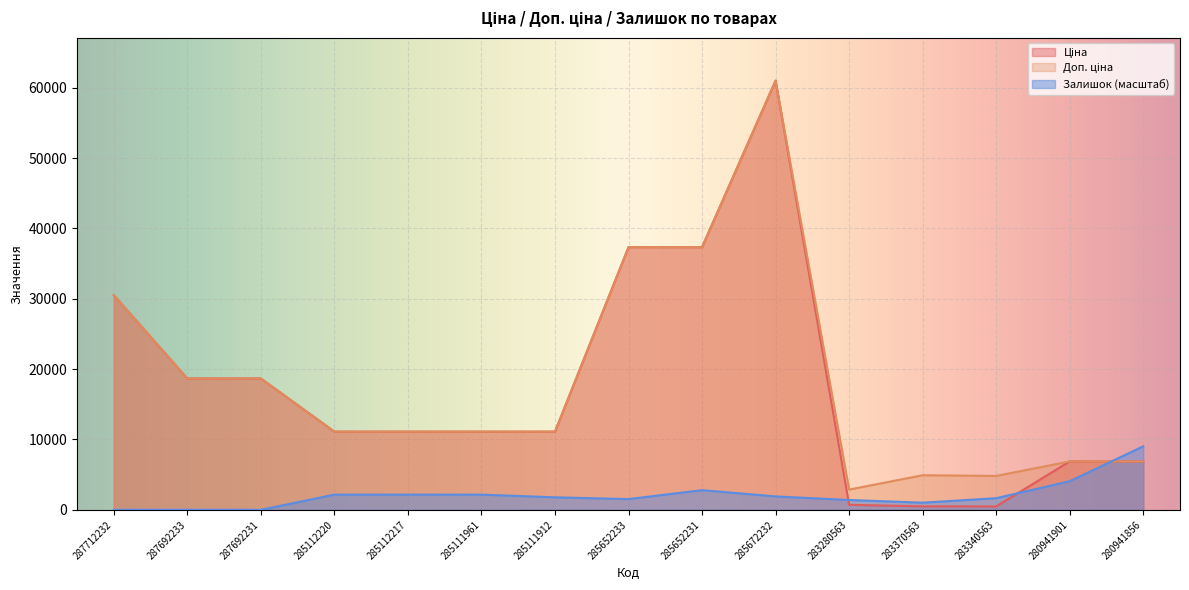

What value does the Доп. ціна series have at 283280563?

2878.5